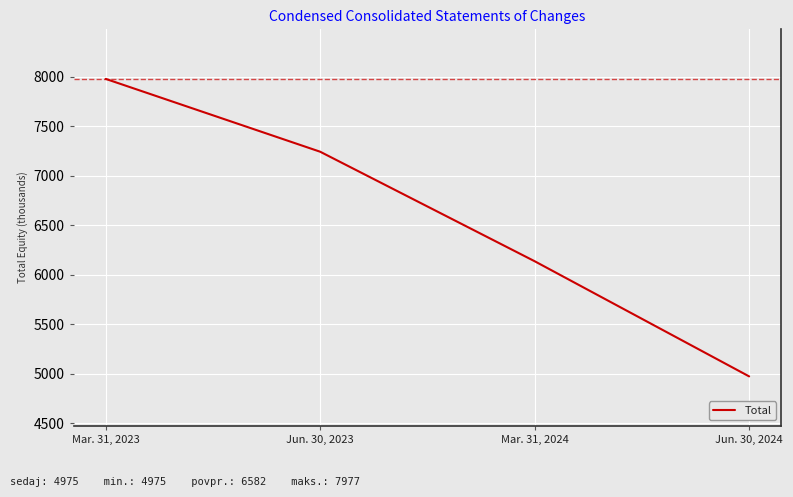

What is the difference between the values at Jun. 30, 2023 and Mar. 31, 2024?

1105